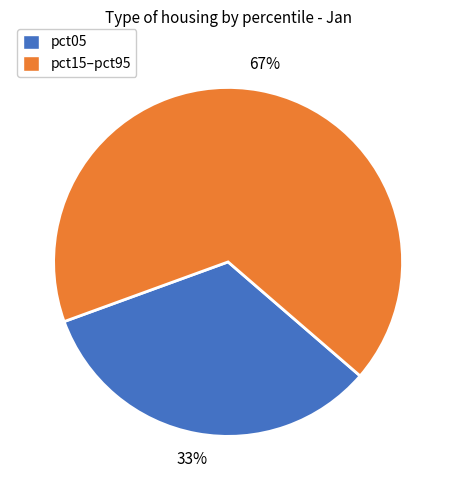

To the nearest percent, what portion does pct05 represent?

33%